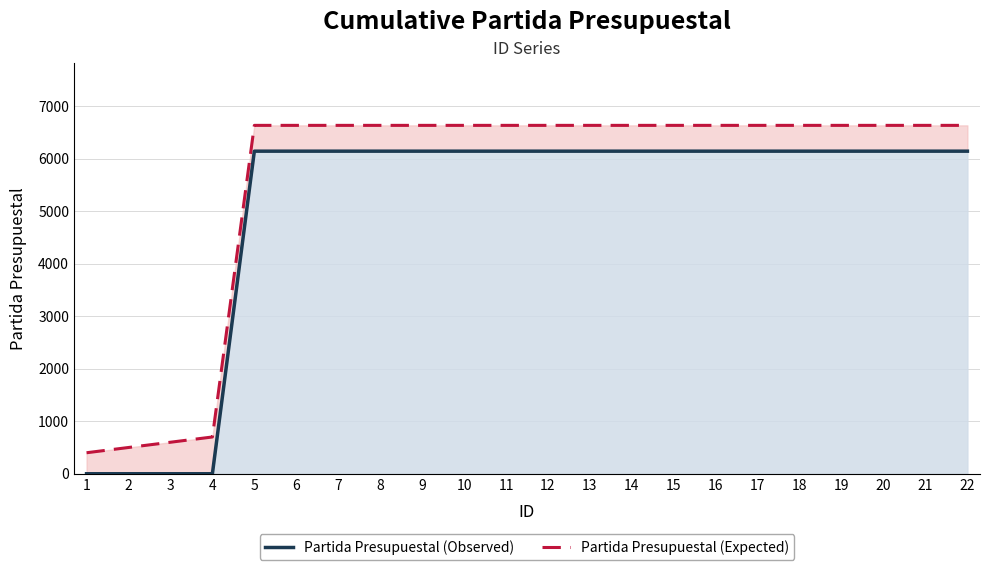

At which label is Partida Presupuestal (Observed) closest to 3070?

1